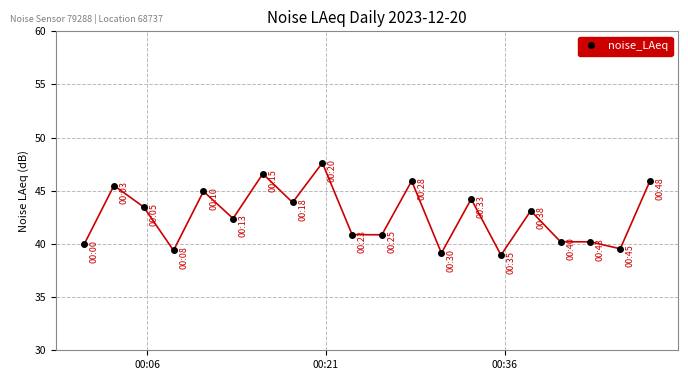

What is the average value?

42.6